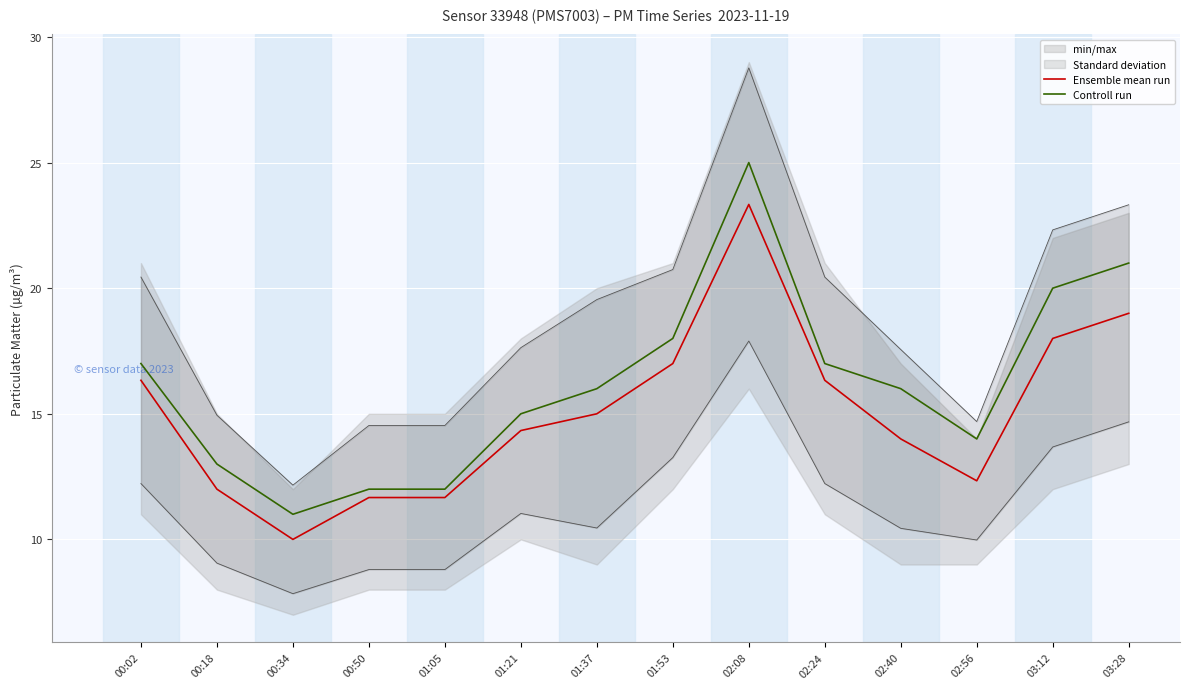

True or false: Controll run and Ensemble mean run cross at least once.

False